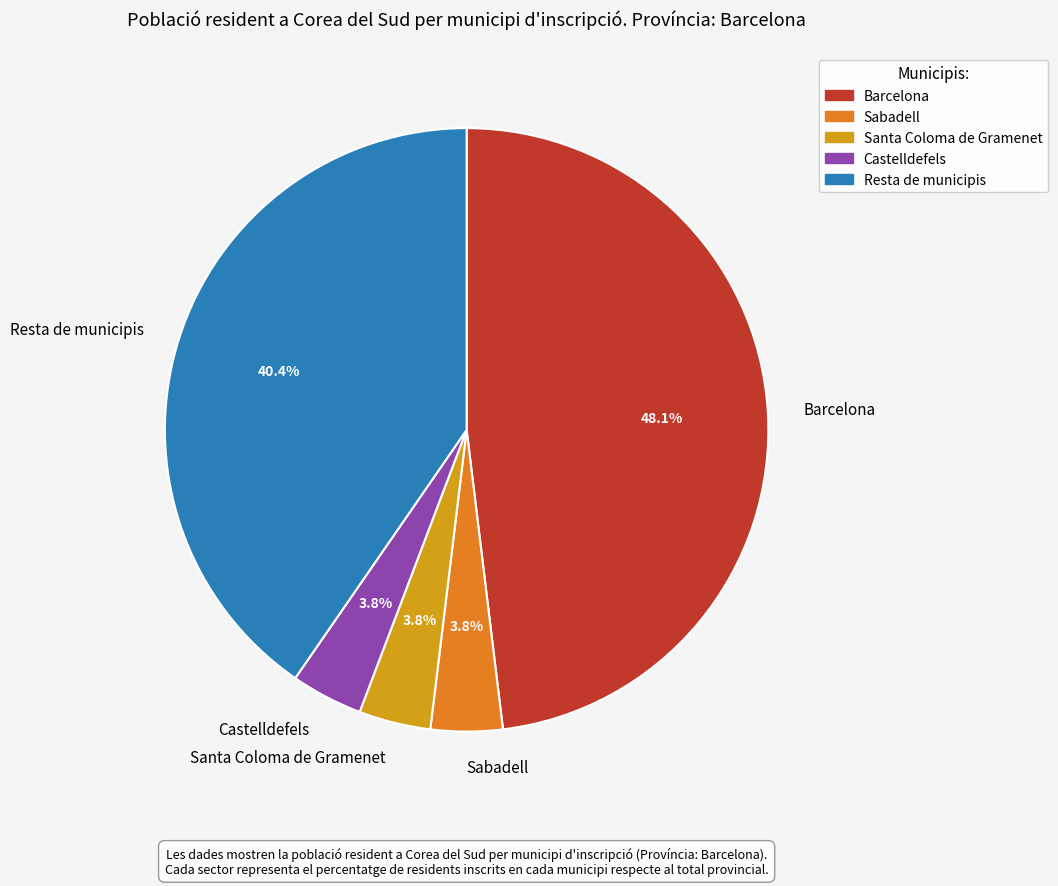

How much of the chart is everything except Sabadell?

96.2%